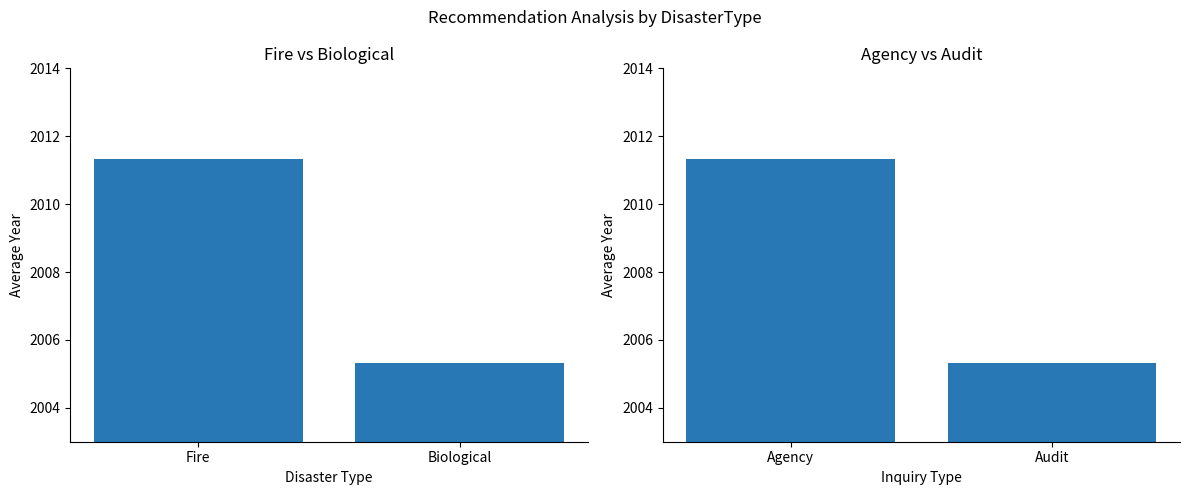

How many values exceed 2011?

1